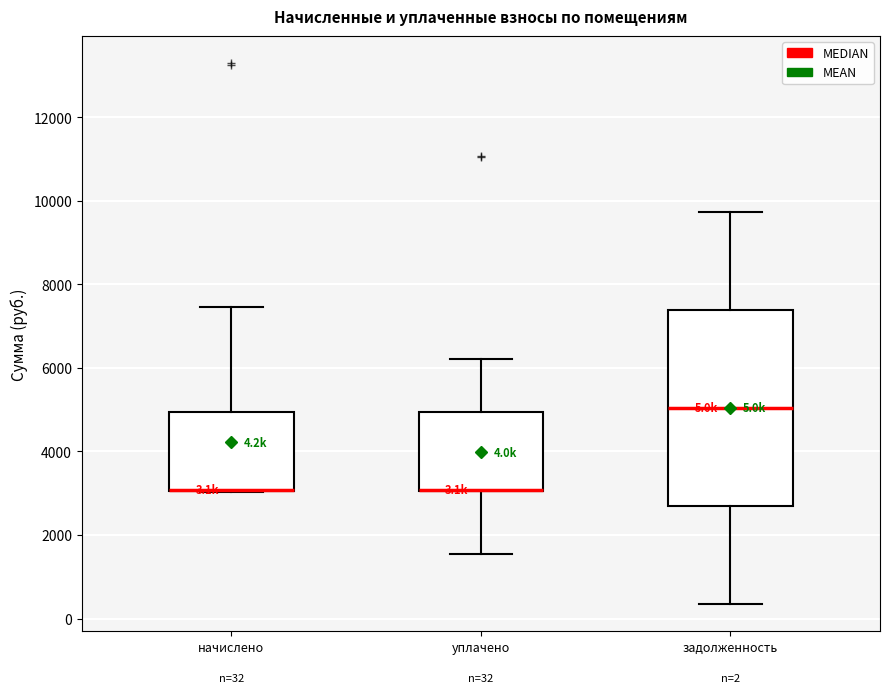

Which box is the tallest, from its lower edge to its upper edge?

задолженность